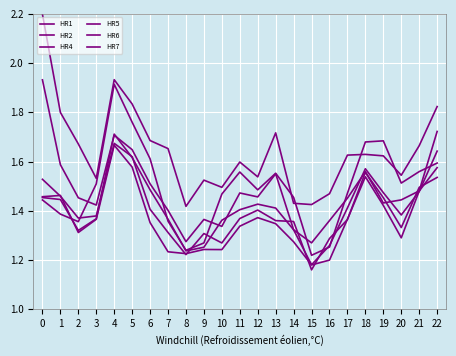

Is it true that HR6 equals 2.6 at 6?

False